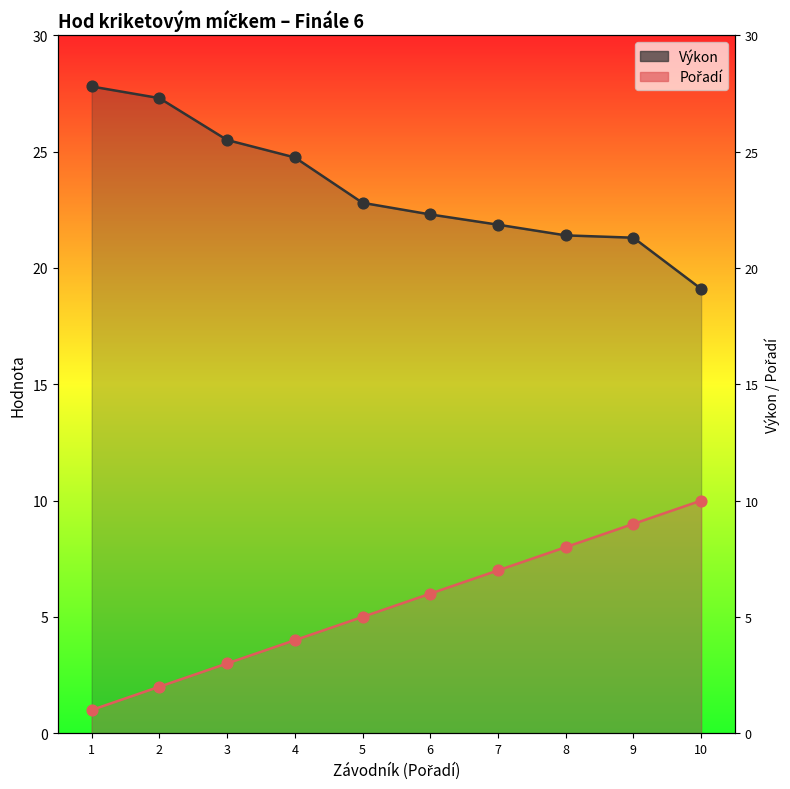

At how many categories does at least one series exceed 19?

10